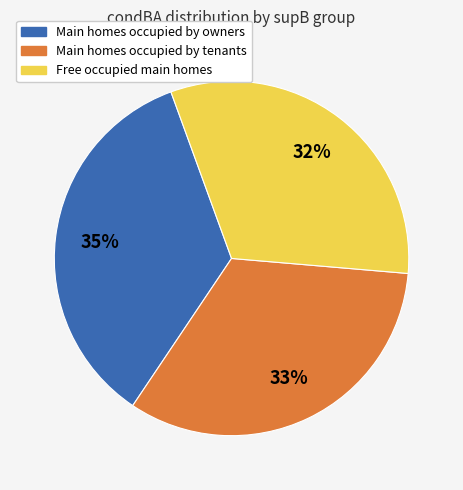

To the nearest percent, what is the average slice percentage?

33%